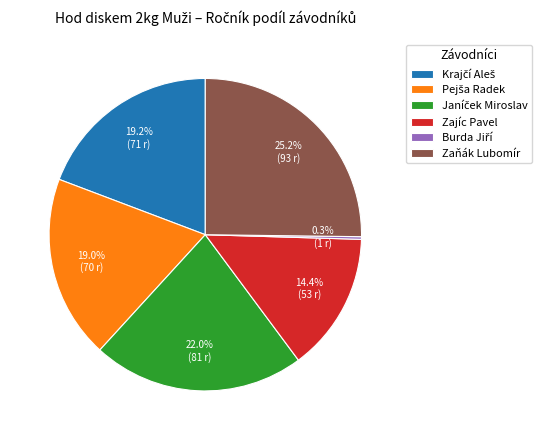

What is the largest slice in the pie chart?

Zaňák Lubomír